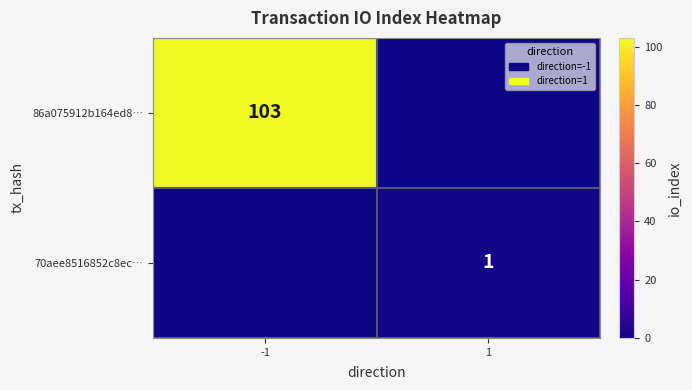

Which has a higher value, -1 or 1?

-1